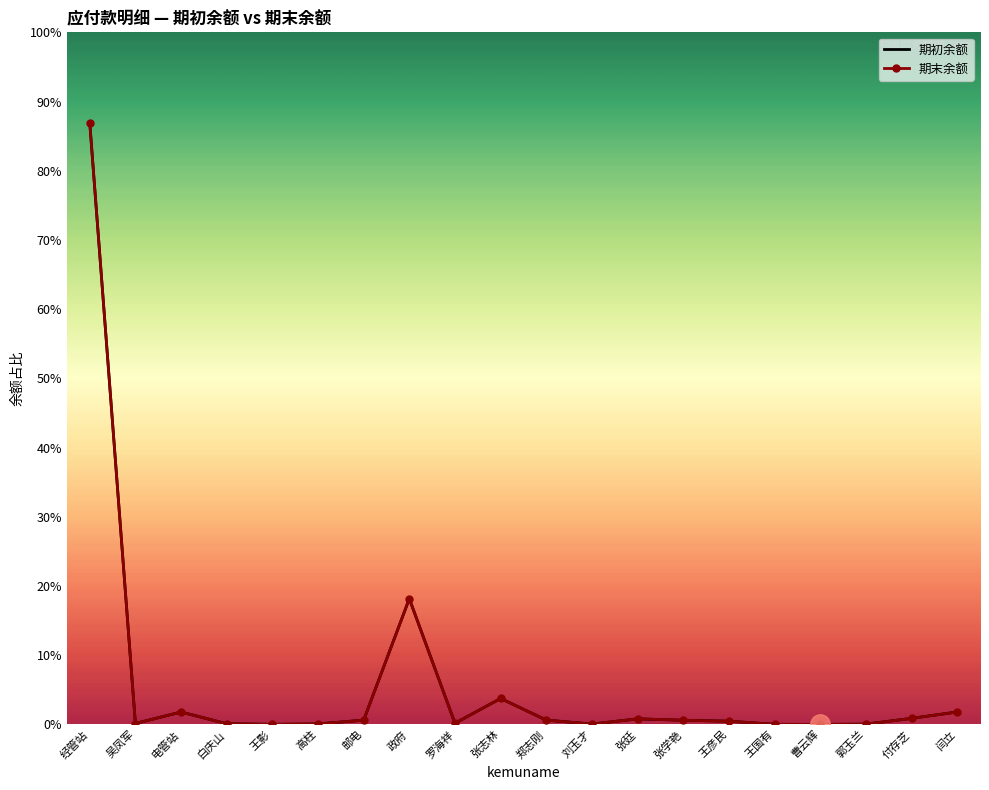

Which series has the largest total across all categories?

期初余额